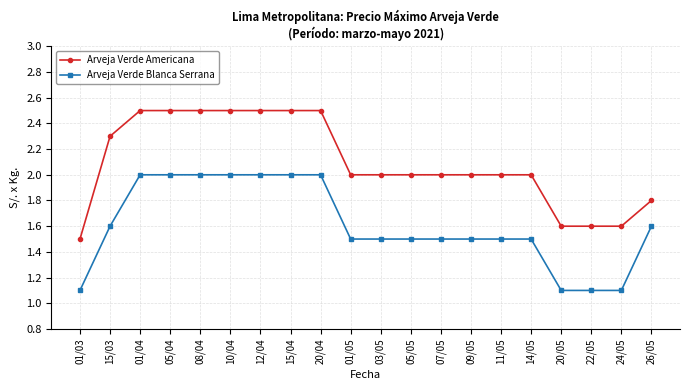

How many categories are shown in the chart?

20